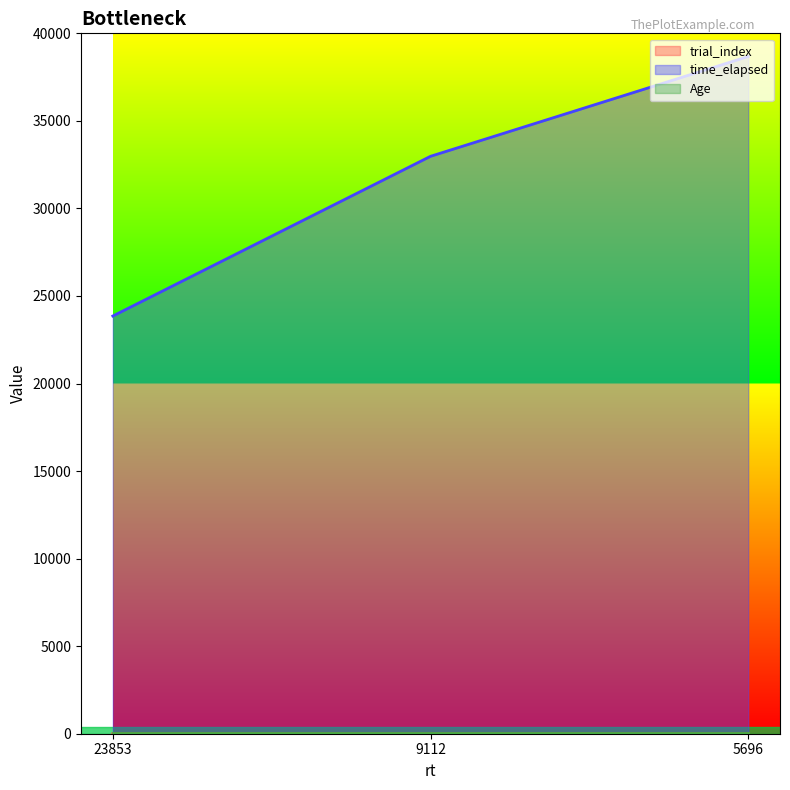

The time_elapsed series shows 38678 at 5696. True or false?

True